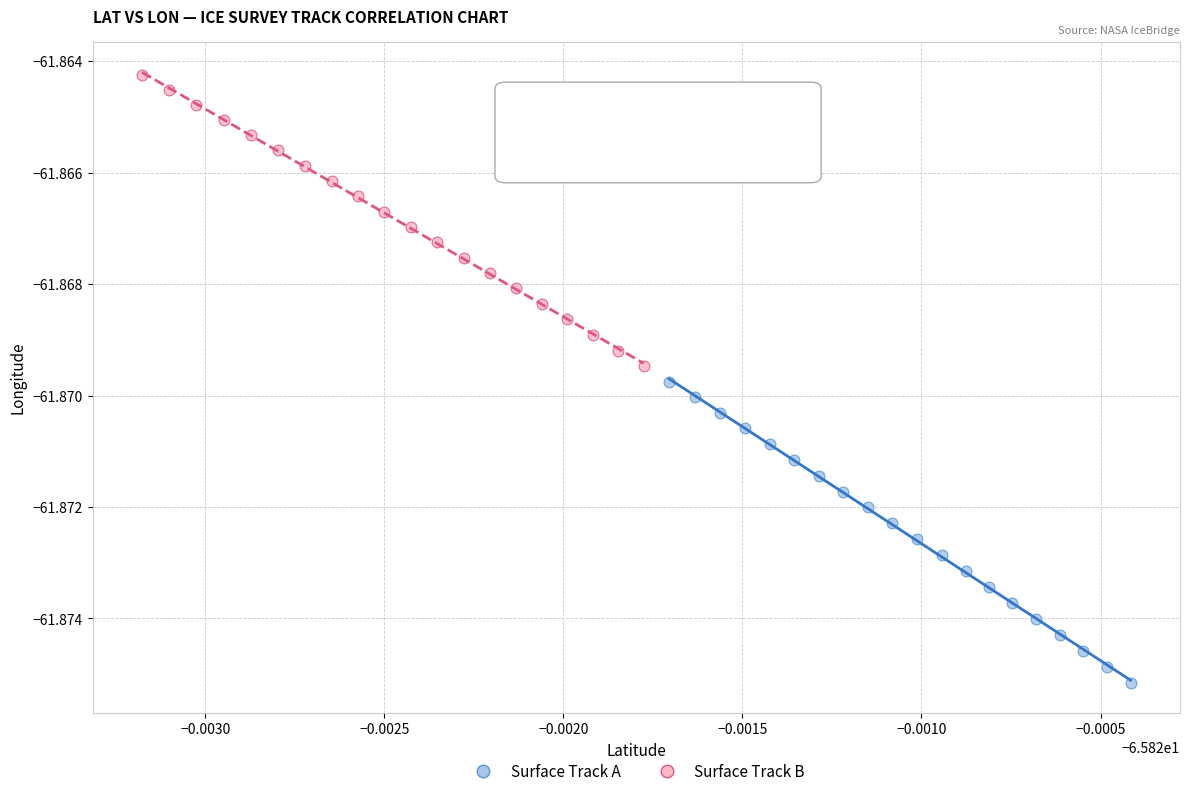

Which series contains the lowest Y value?

Surface Track A